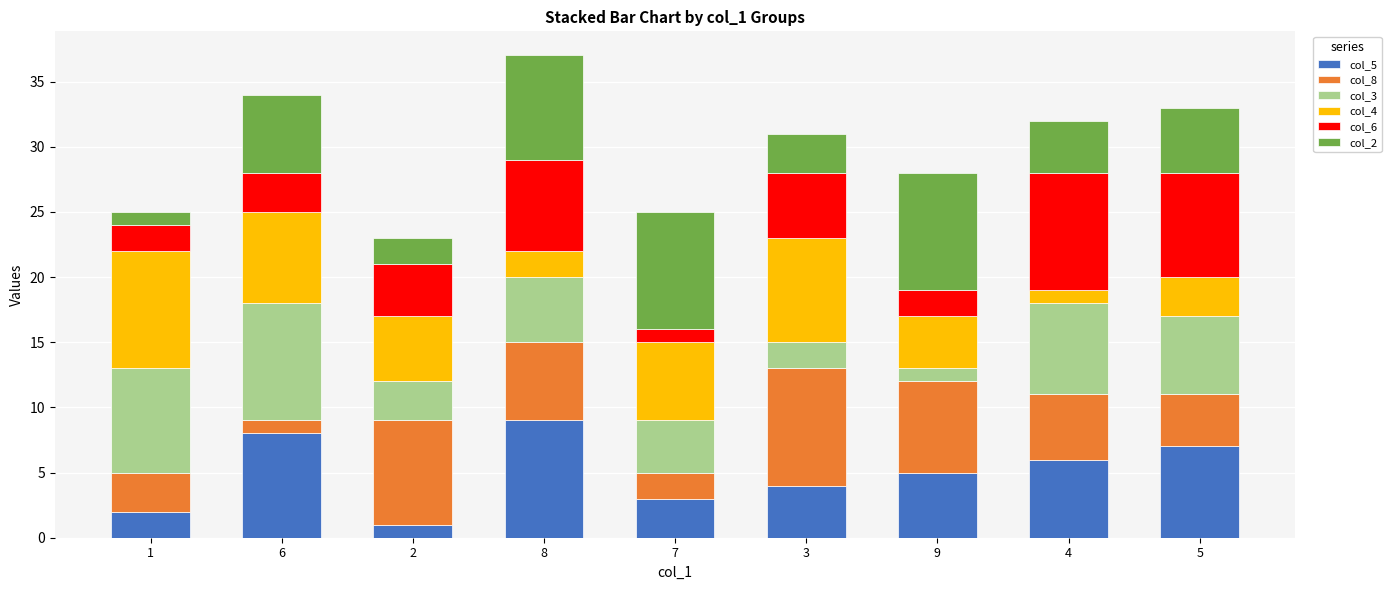

List the labels in order of col_5 value, smallest first.

2, 1, 7, 3, 9, 4, 5, 6, 8